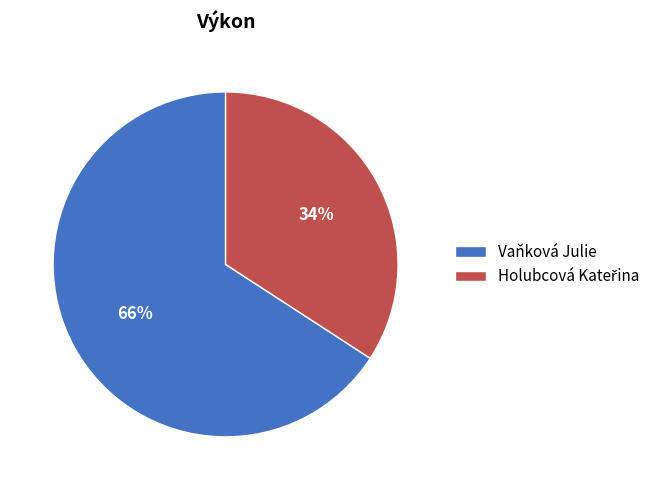

Is there any slice that represents more than half of the pie?

Yes